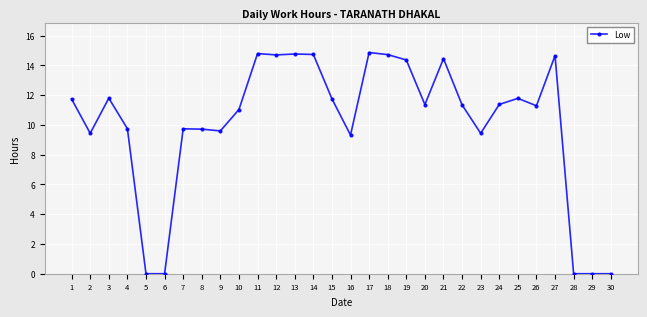

What is the change in value from 19 to 29?

-14.4